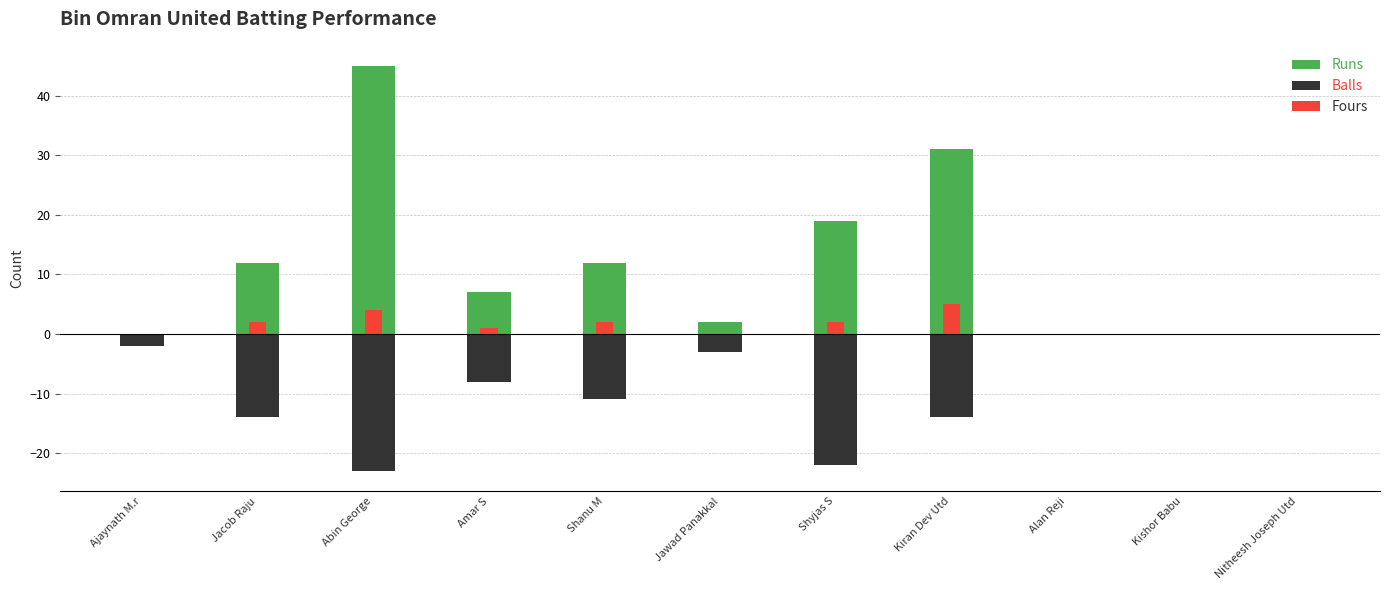

At Alan Reji, list the series in order from smallest to largest.

Runs, Balls, Fours